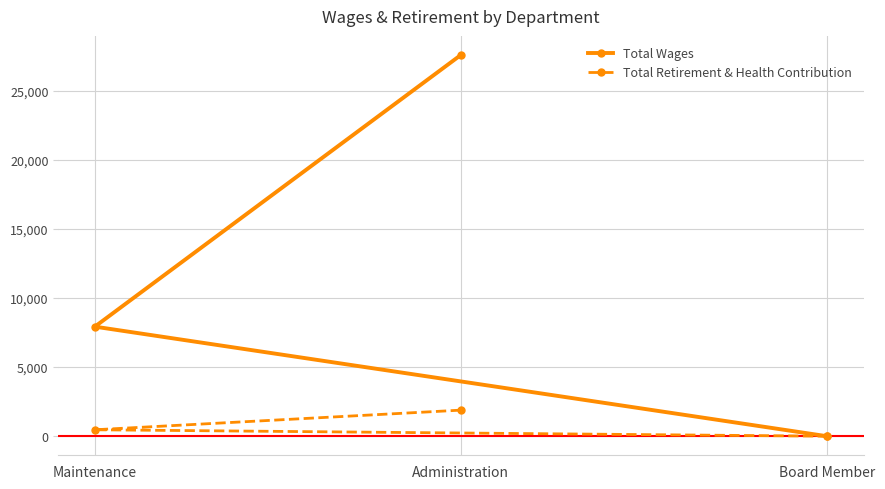

Which label corresponds to the smallest value in the chart?

Board Member